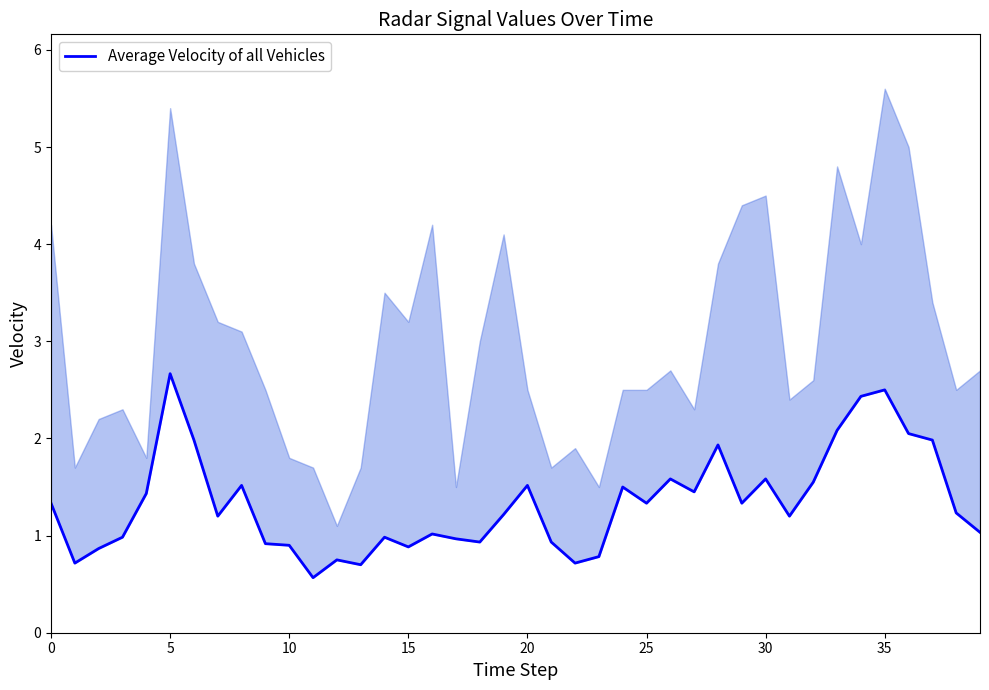

At which category does the chart reach its minimum across all series?

11